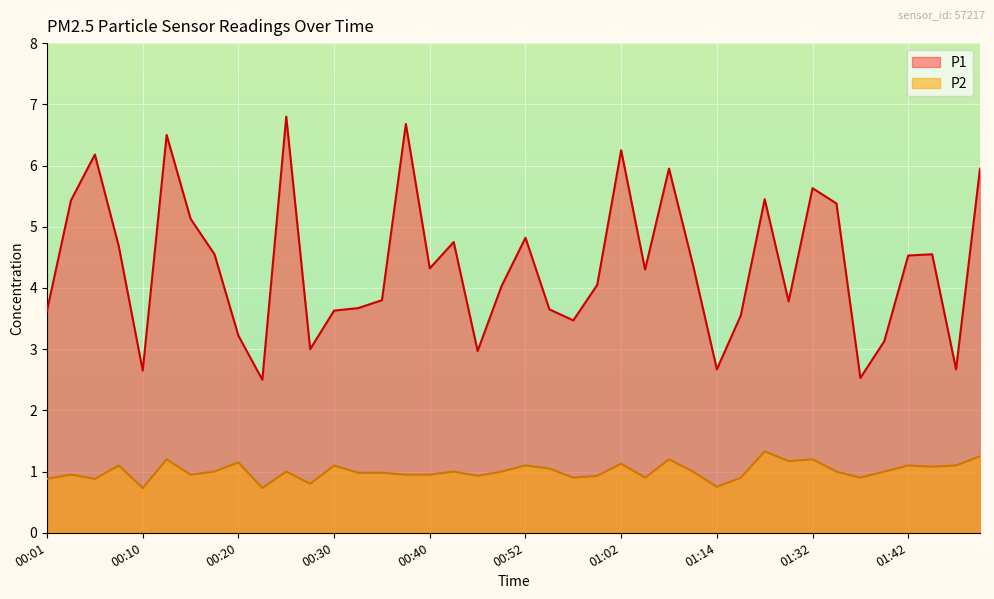

Count the number of categories in the chart.

40